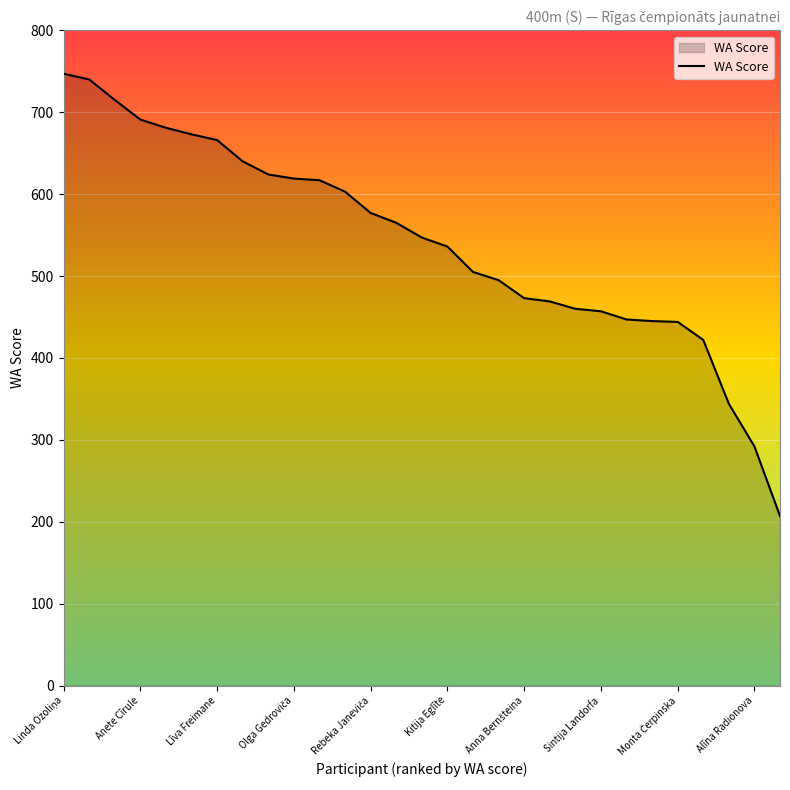

What is the maximum value shown in the chart?

747